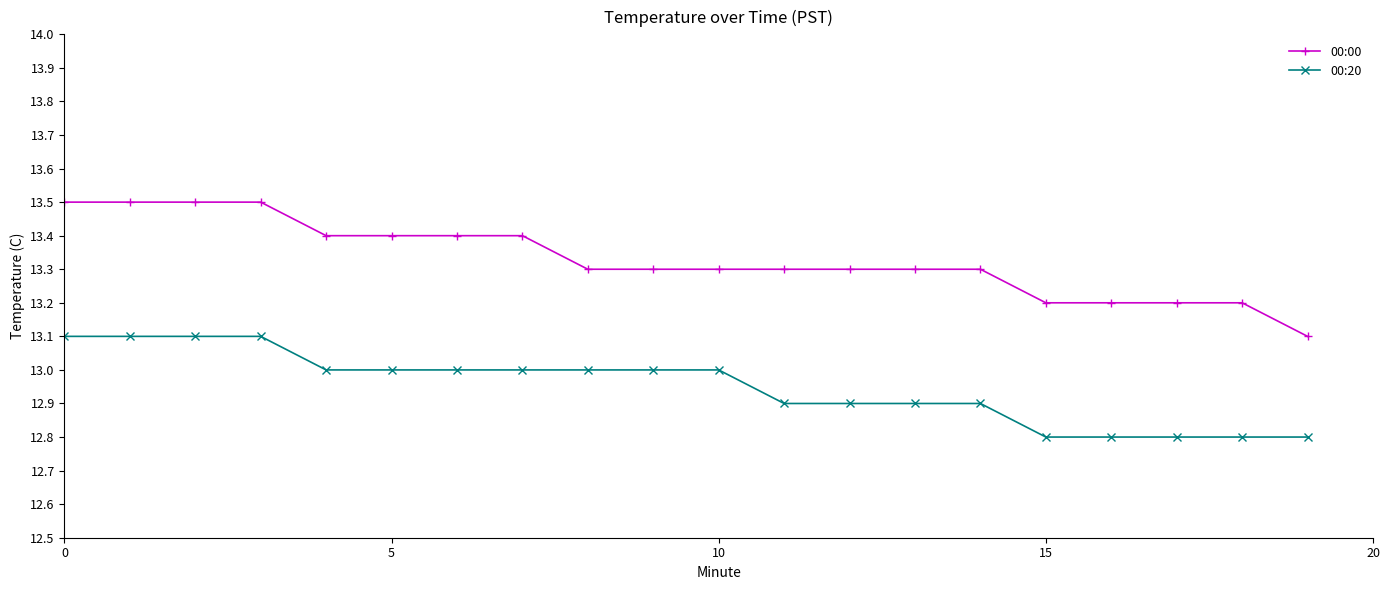

True or false: 00:20 and 00:00 cross at least once.

False